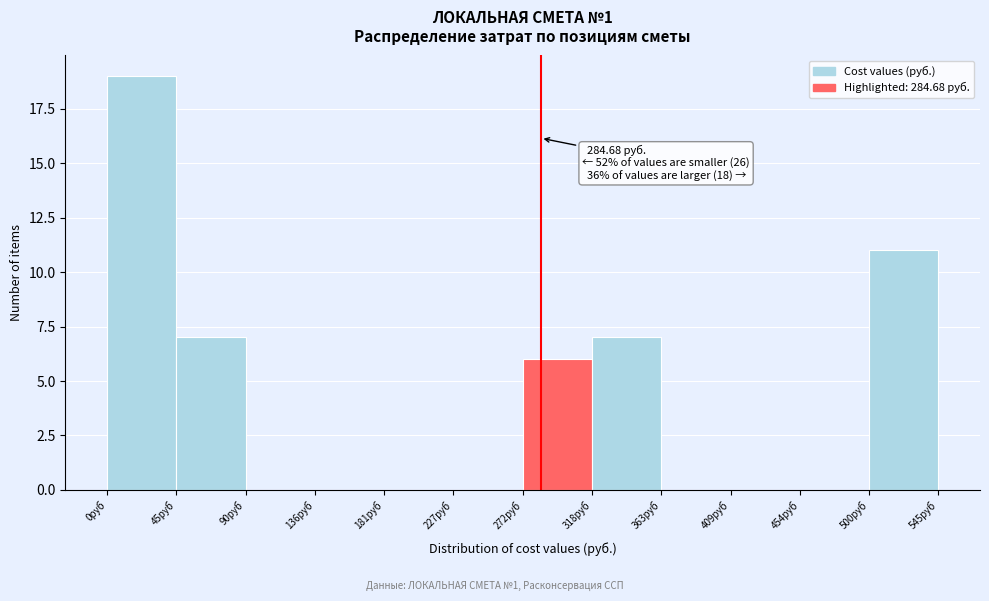

Over which range of the x-axis is the bar tallest?

0 to 45